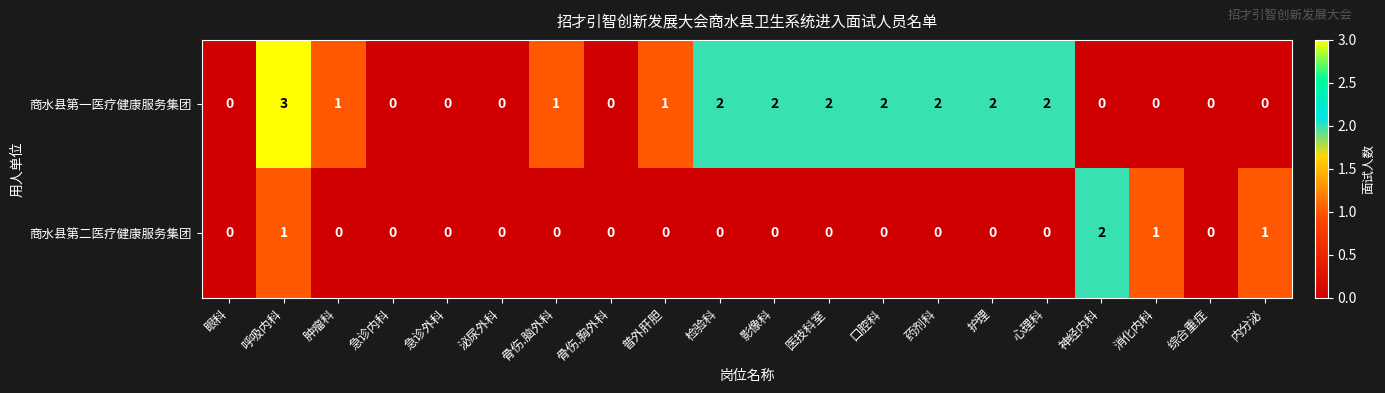

At which category does the chart reach its peak across all series?

呼吸内科